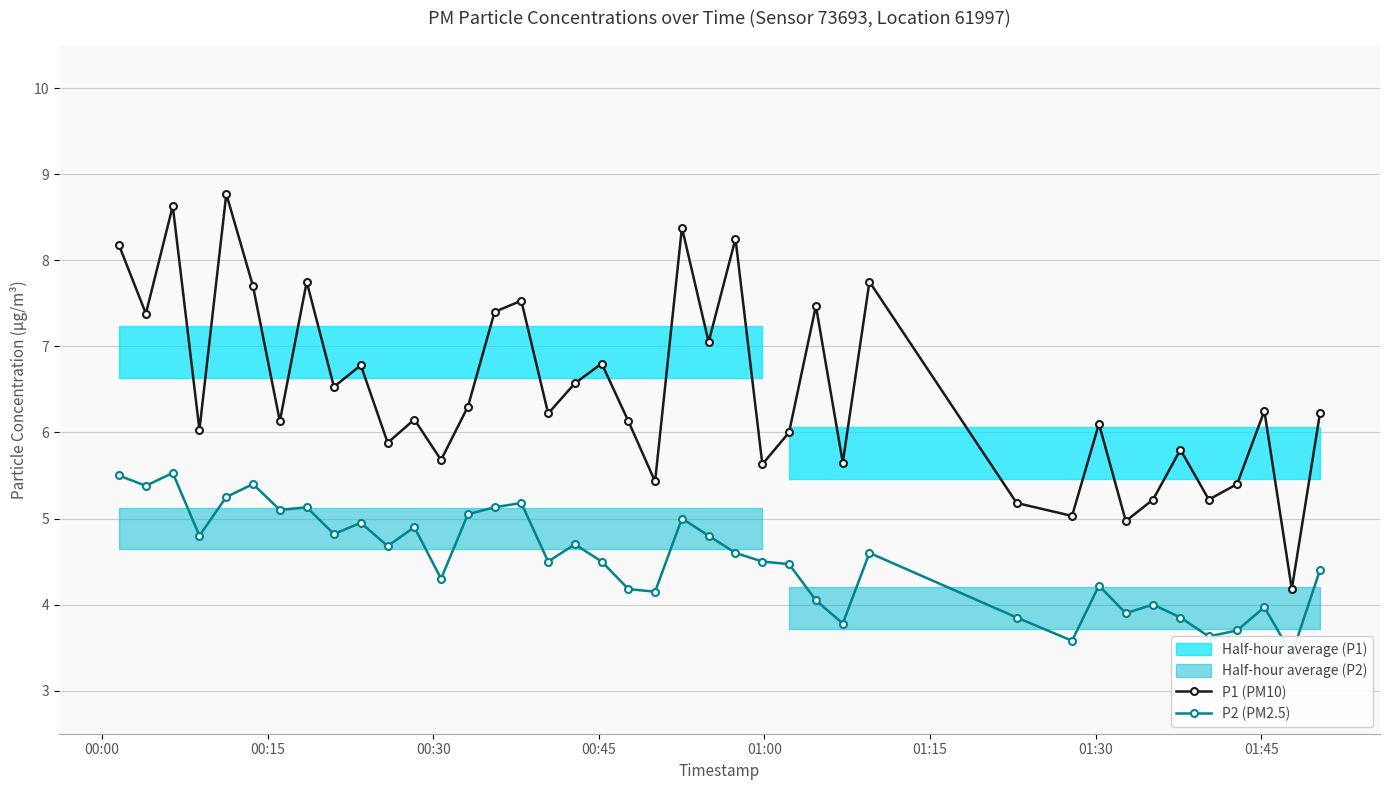

At how many categories does at least one series exceed 7?

13